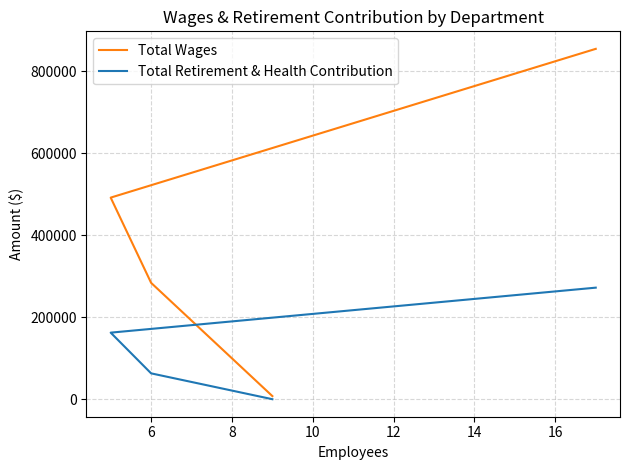

What is the difference between the maximum and minimum values in the Total Wages series?

846886